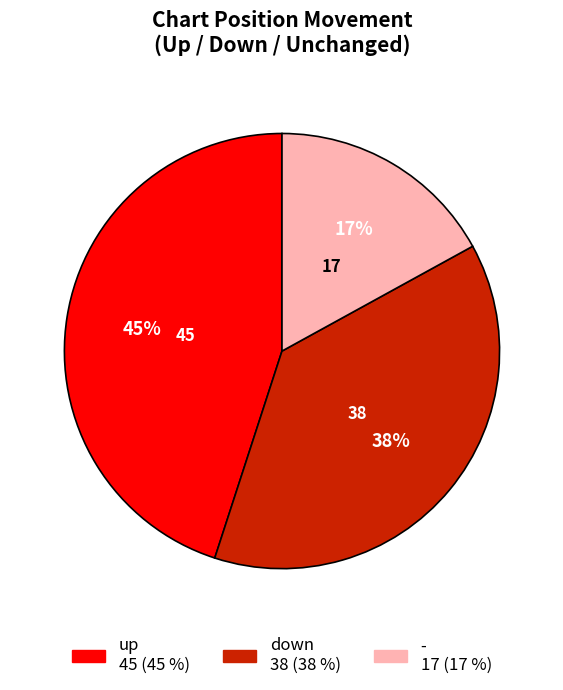

True or false: up accounts for 37% of the total.

False